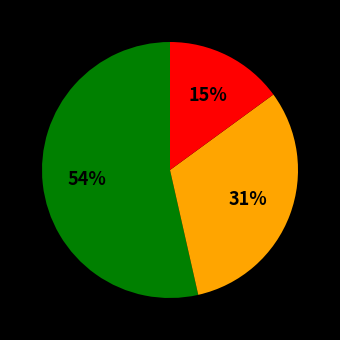

To the nearest percent, what is the difference between the largest and smallest slice percentages?

39%